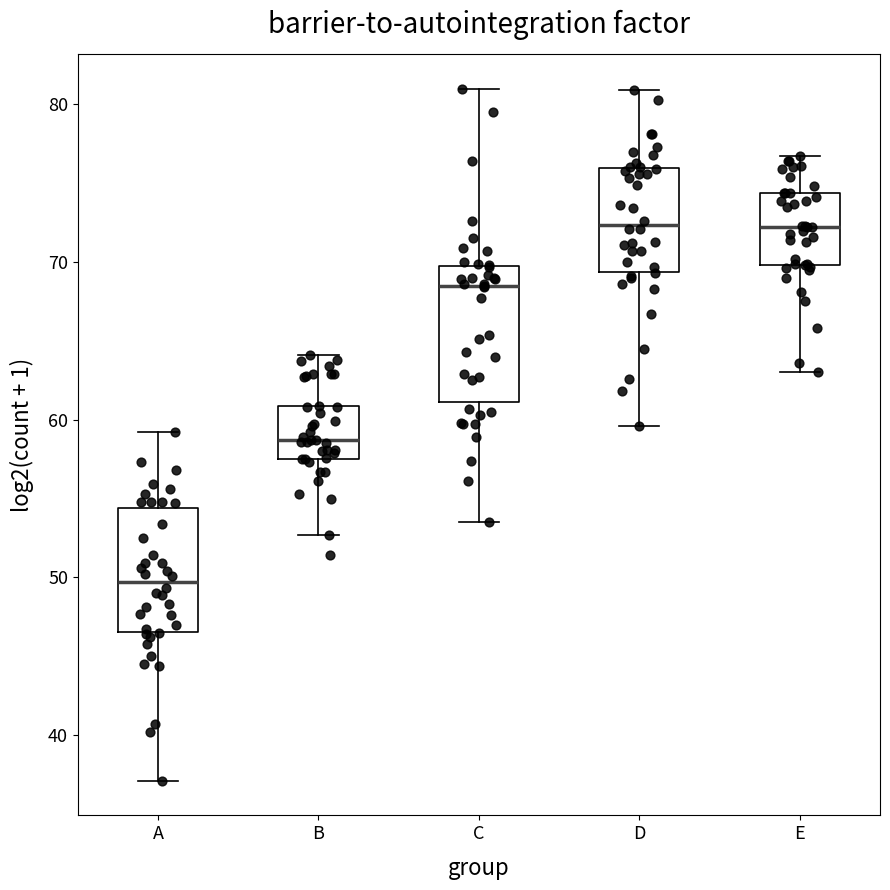

Where is the lower edge of the box for A on the y-axis? The values are not printed on the chart, so give them approximately, as read against the axis.

47